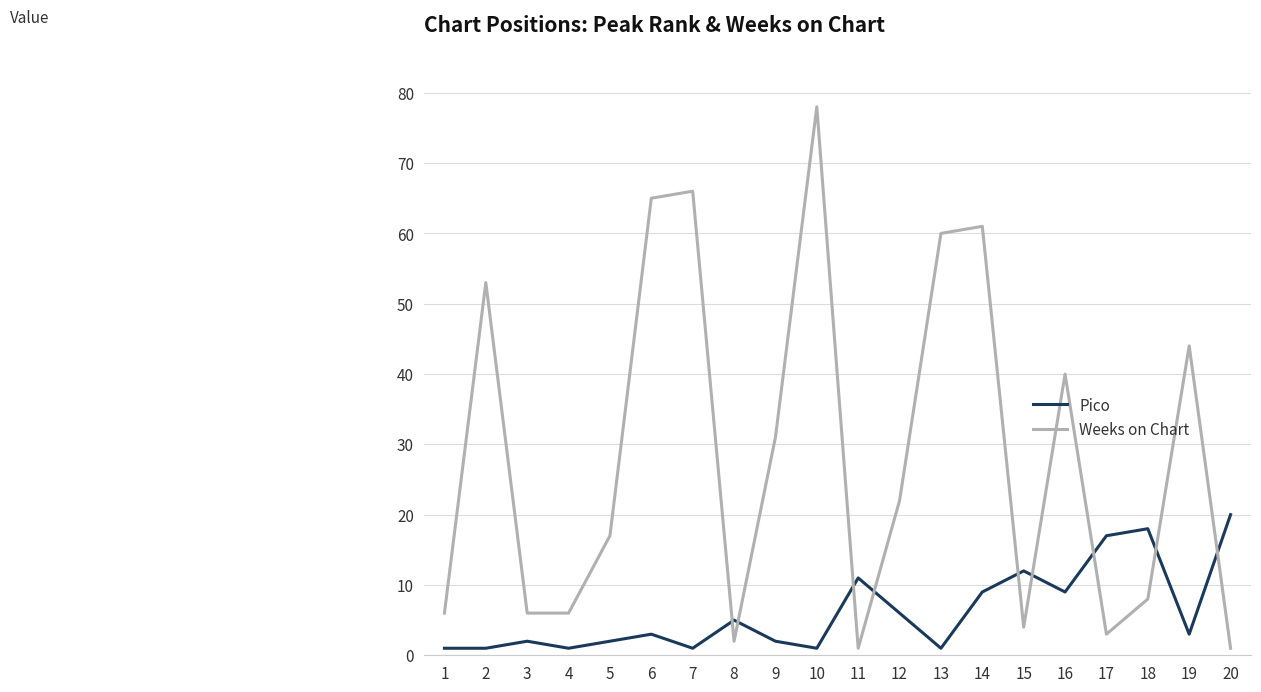

At how many categories does at least one series exceed 19?

11